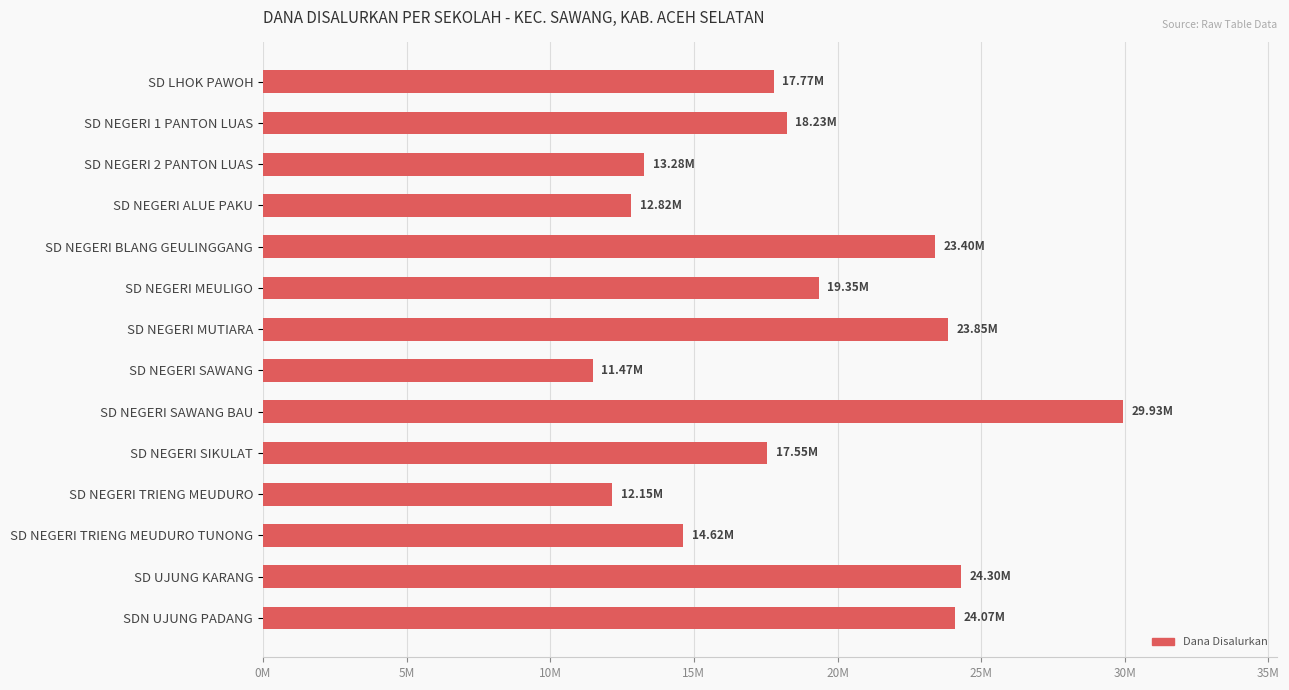

Which category has the highest value across all series?

SD NEGERI SAWANG BAU